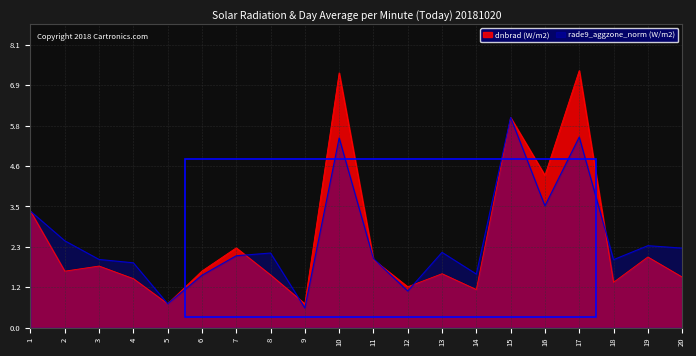

What is the spread (max minus min) of values at 6?

0.1